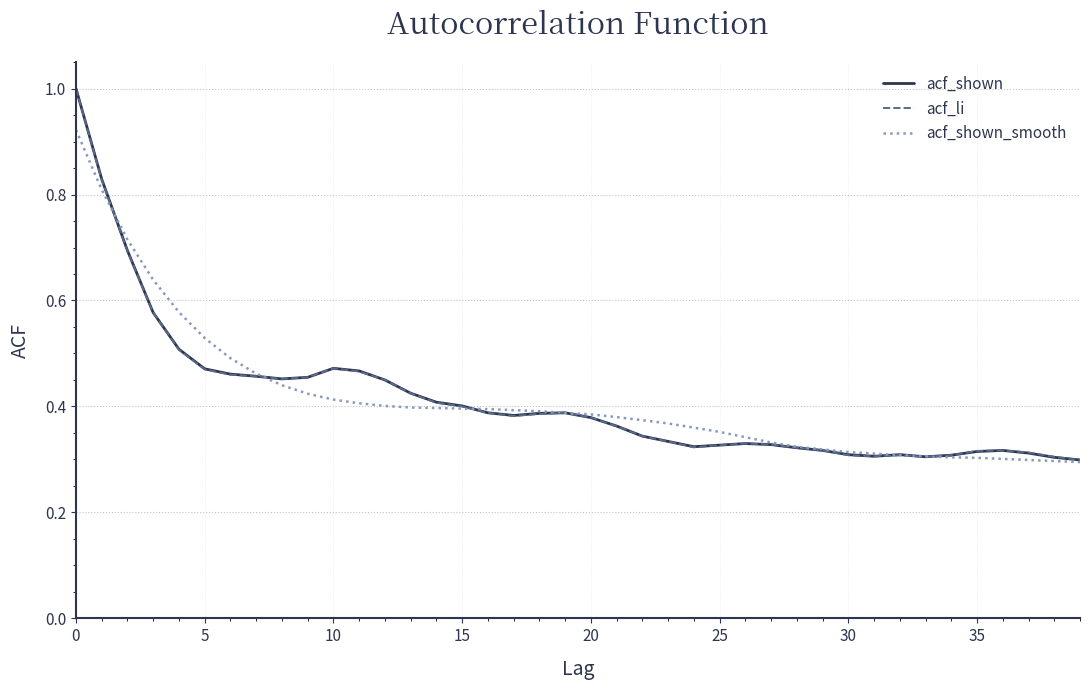

What is the maximum value shown in the chart?

1.0